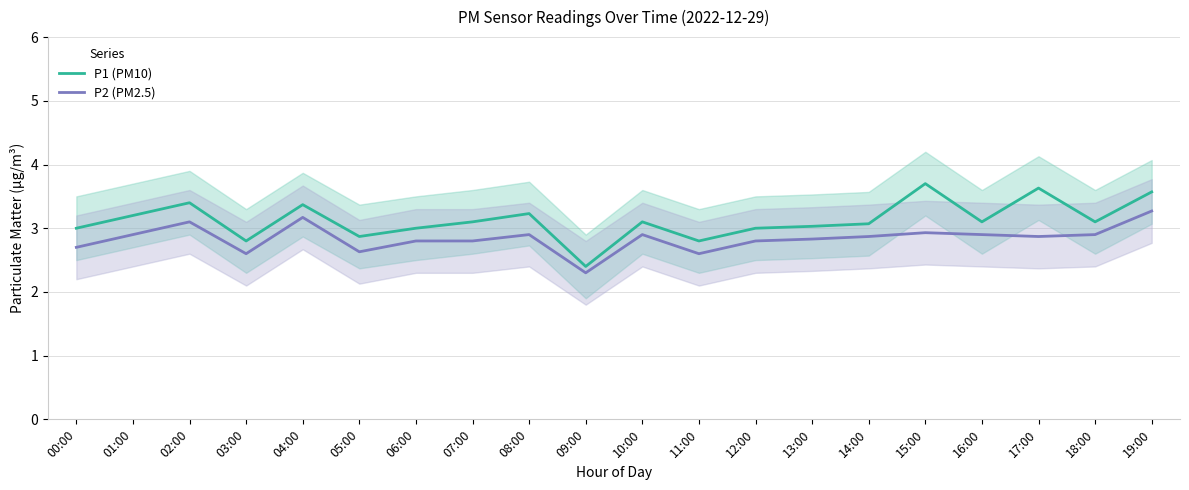

Reading left to right, what are all the values shown in this chart?

P1 (PM10): 00:00=3.0	01:00=3.2	02:00=3.4	03:00=2.8	04:00=3.4	05:00=2.9	06:00=3.0	07:00=3.1	08:00=3.2	09:00=2.4	10:00=3.1	11:00=2.8	12:00=3.0	13:00=3.0	14:00=3.1	15:00=3.7	16:00=3.1	17:00=3.6	18:00=3.1	19:00=3.6
P2 (PM2.5): 00:00=2.7	01:00=2.9	02:00=3.1	03:00=2.6	04:00=3.2	05:00=2.6	06:00=2.8	07:00=2.8	08:00=2.9	09:00=2.3	10:00=2.9	11:00=2.6	12:00=2.8	13:00=2.8	14:00=2.9	15:00=2.9	16:00=2.9	17:00=2.9	18:00=2.9	19:00=3.3